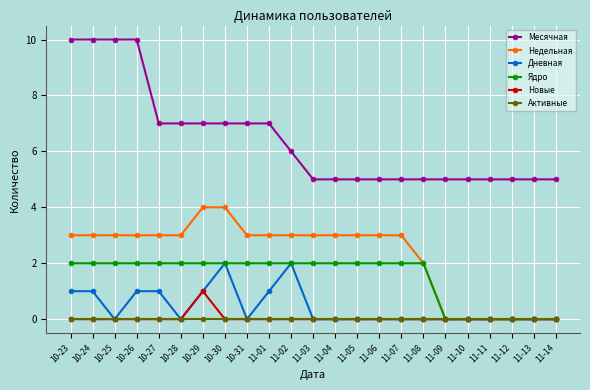

Reading left to right, list all the values displayed in this chart.

Месячная: 10	10	10	10	7	7	7	7	7	7	6	5	5	5	5	5	5	5	5	5	5	5	5
Недельная: 3	3	3	3	3	3	4	4	3	3	3	3	3	3	3	3	2	0	0	0	0	0	0
Дневная: 1	1	0	1	1	0	1	2	0	1	2	0	0	0	0	0	0	0	0	0	0	0	0
Ядро: 2	2	2	2	2	2	2	2	2	2	2	2	2	2	2	2	2	0	0	0	0	0	0
Новые: 0	0	0	0	0	0	1	0	0	0	0	0	0	0	0	0	0	0	0	0	0	0	0
Активные: 0	0	0	0	0	0	0	0	0	0	0	0	0	0	0	0	0	0	0	0	0	0	0